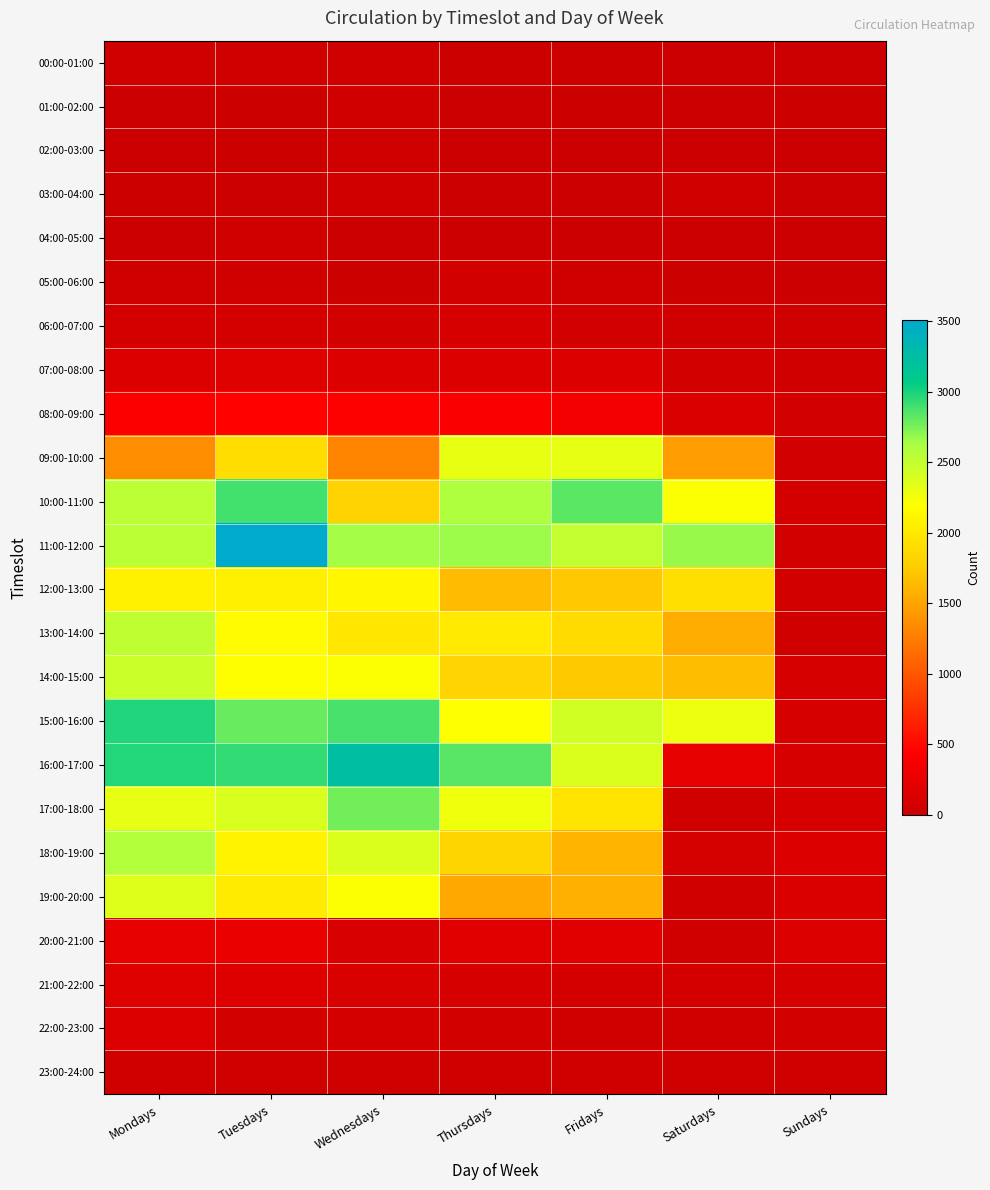

Reading left to right, transcribe all the data shown in this chart.

00:00-01:00: Mondays=27	Tuesdays=34	Wednesdays=29	Thursdays=19	Fridays=17	Saturdays=8	Sundays=2
01:00-02:00: Mondays=4	Tuesdays=17	Wednesdays=52	Thursdays=3	Fridays=14	Saturdays=9	Sundays=17
02:00-03:00: Mondays=12	Tuesdays=14	Wednesdays=23	Thursdays=2	Fridays=3	Saturdays=0	Sundays=8
03:00-04:00: Mondays=17	Tuesdays=0	Wednesdays=49	Thursdays=4	Fridays=7	Saturdays=24	Sundays=0
04:00-05:00: Mondays=1	Tuesdays=27	Wednesdays=5	Thursdays=6	Fridays=3	Saturdays=6	Sundays=1
05:00-06:00: Mondays=21	Tuesdays=48	Wednesdays=15	Thursdays=66	Fridays=29	Saturdays=16	Sundays=1
06:00-07:00: Mondays=77	Tuesdays=76	Wednesdays=63	Thursdays=105	Fridays=57	Saturdays=53	Sundays=30
07:00-08:00: Mondays=153	Tuesdays=167	Wednesdays=157	Thursdays=148	Fridays=147	Saturdays=66	Sundays=49
08:00-09:00: Mondays=419	Tuesdays=457	Wednesdays=427	Thursdays=400	Fridays=358	Saturdays=131	Sundays=59
09:00-10:00: Mondays=1352	Tuesdays=1905	Wednesdays=1300	Thursdays=2301	Fridays=2311	Saturdays=1446	Sundays=60
10:00-11:00: Mondays=2528	Tuesdays=2891	Wednesdays=1817	Thursdays=2600	Fridays=2830	Saturdays=2209	Sundays=77
11:00-12:00: Mondays=2537	Tuesdays=3506	Wednesdays=2640	Thursdays=2660	Fridays=2501	Saturdays=2671	Sundays=72
12:00-13:00: Mondays=2072	Tuesdays=2066	Wednesdays=2119	Thursdays=1645	Fridays=1731	Saturdays=1924	Sundays=69
13:00-14:00: Mondays=2517	Tuesdays=2158	Wednesdays=1988	Thursdays=2001	Fridays=1888	Saturdays=1548	Sundays=48
14:00-15:00: Mondays=2457	Tuesdays=2187	Wednesdays=2206	Thursdays=1825	Fridays=1738	Saturdays=1660	Sundays=102
15:00-16:00: Mondays=2979	Tuesdays=2795	Wednesdays=2882	Thursdays=2196	Fridays=2429	Saturdays=2286	Sundays=99
16:00-17:00: Mondays=2977	Tuesdays=2936	Wednesdays=3236	Thursdays=2838	Fridays=2376	Saturdays=236	Sundays=109
17:00-18:00: Mondays=2309	Tuesdays=2387	Wednesdays=2768	Thursdays=2270	Fridays=1964	Saturdays=44	Sundays=96
18:00-19:00: Mondays=2570	Tuesdays=2095	Wednesdays=2379	Thursdays=1835	Fridays=1601	Saturdays=89	Sundays=156
19:00-20:00: Mondays=2357	Tuesdays=2023	Wednesdays=2208	Thursdays=1529	Fridays=1577	Saturdays=44	Sundays=139
20:00-21:00: Mondays=231	Tuesdays=275	Wednesdays=116	Thursdays=183	Fridays=182	Saturdays=48	Sundays=157
21:00-22:00: Mondays=174	Tuesdays=159	Wednesdays=123	Thursdays=106	Fridays=77	Saturdays=82	Sundays=99
22:00-23:00: Mondays=149	Tuesdays=74	Wednesdays=82	Thursdays=72	Fridays=46	Saturdays=54	Sundays=67
23:00-24:00: Mondays=54	Tuesdays=25	Wednesdays=25	Thursdays=40	Fridays=52	Saturdays=28	Sundays=32